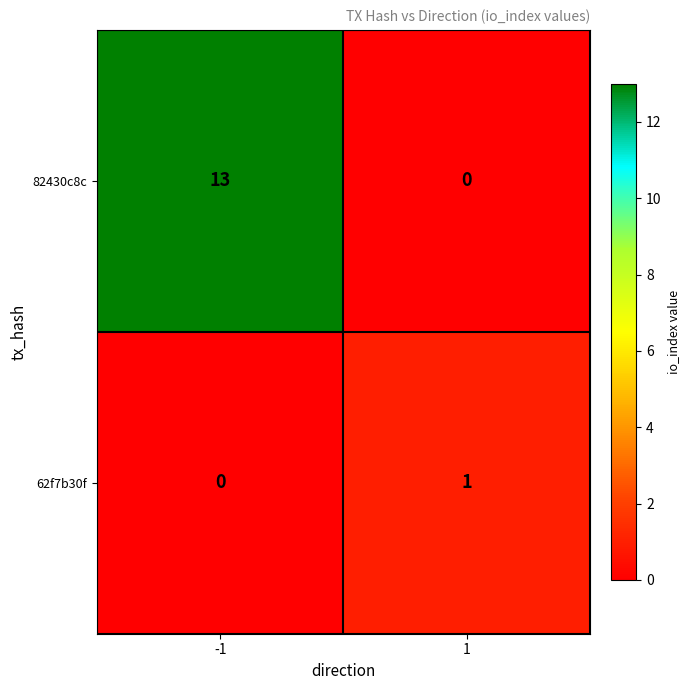

What is the sum of all 82430c8c values?

13